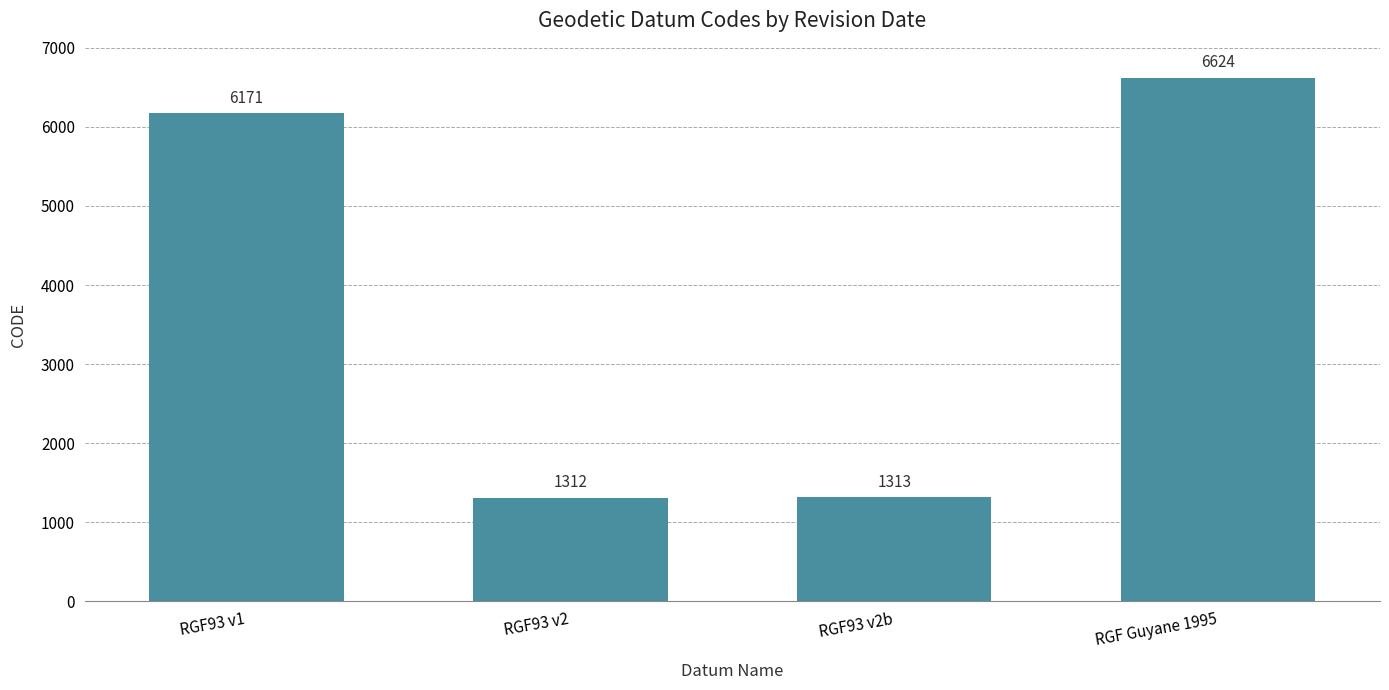

What is the sum of all values?

15420